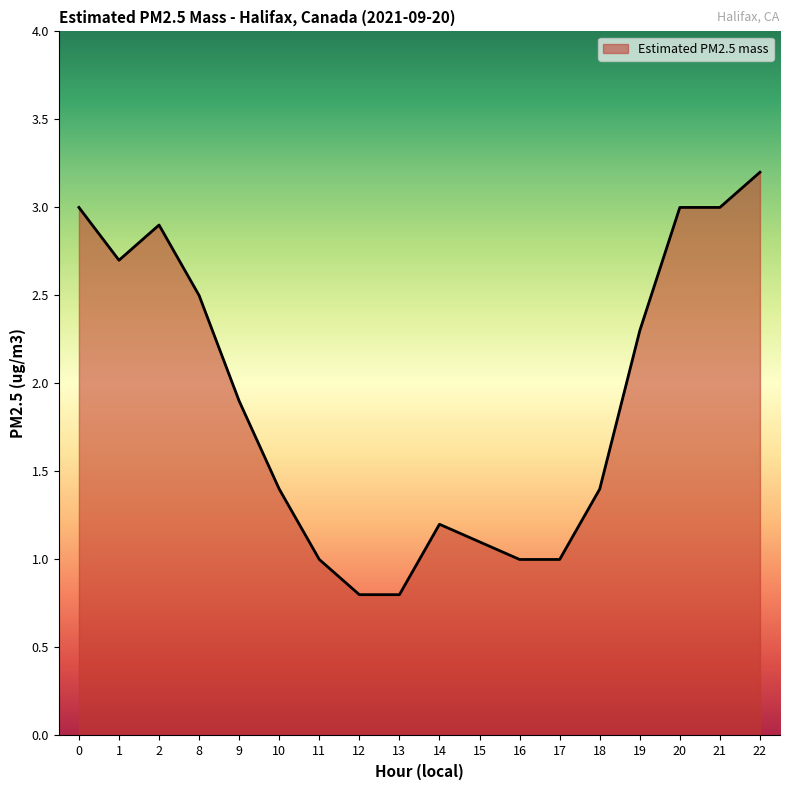

The value at 12 is 0.8. True or false?

True